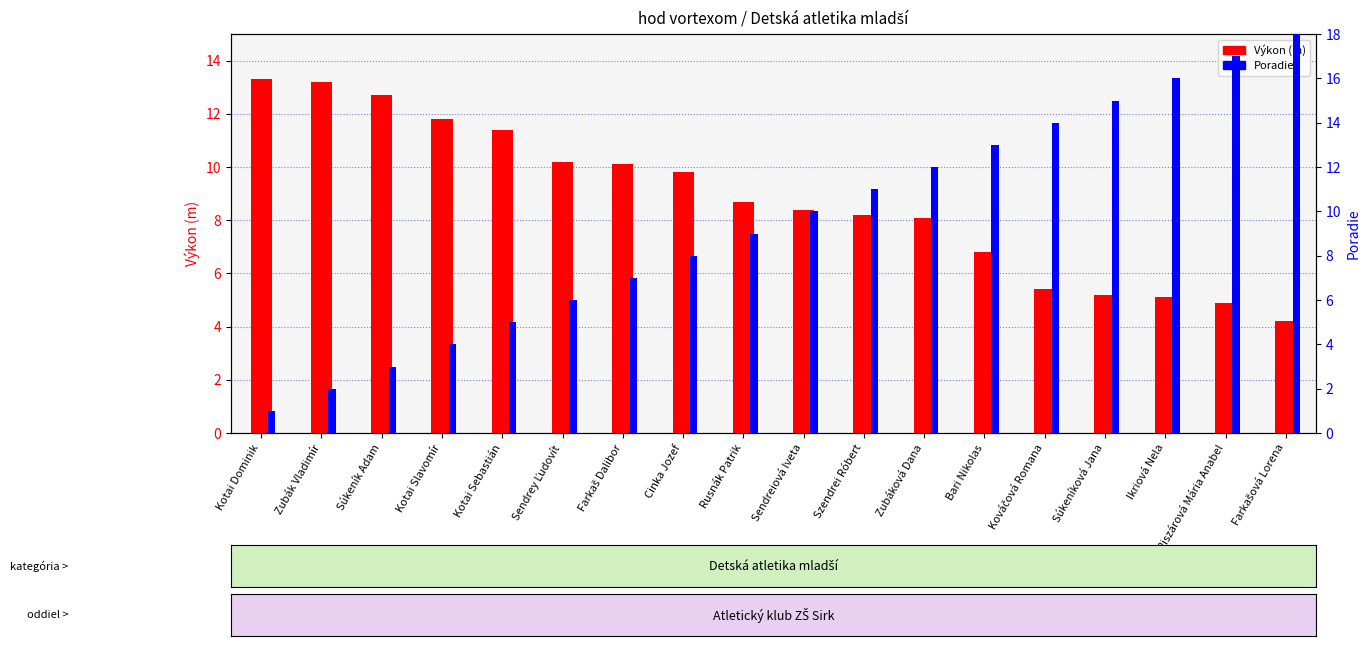

The Poradie series shows 1.6 at Kotai Dominik. True or false?

False